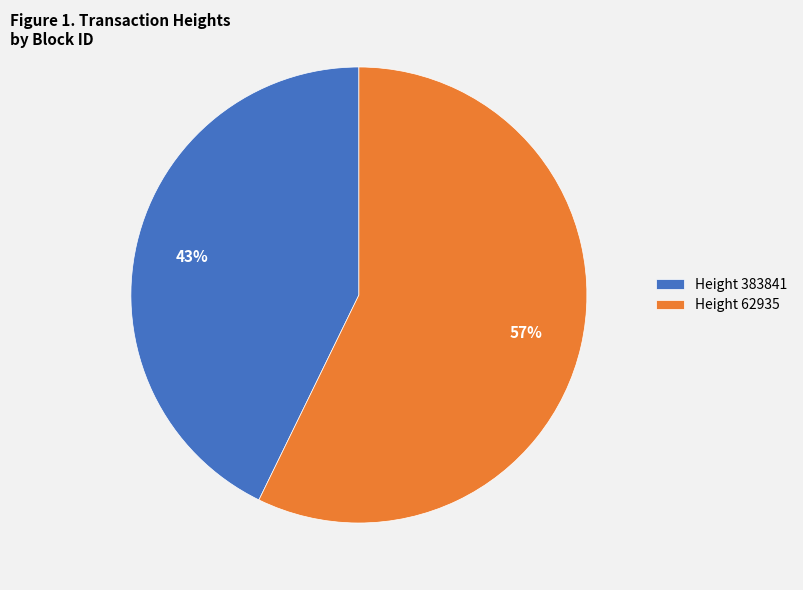

To the nearest percent, what portion does Height 62935 represent?

57%